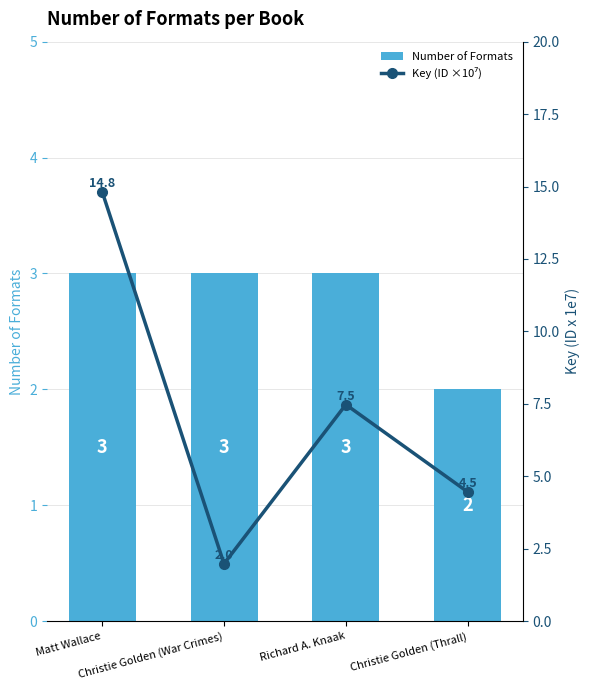

Which has a higher value, Christie Golden (Thrall) or Richard A. Knaak?

Richard A. Knaak